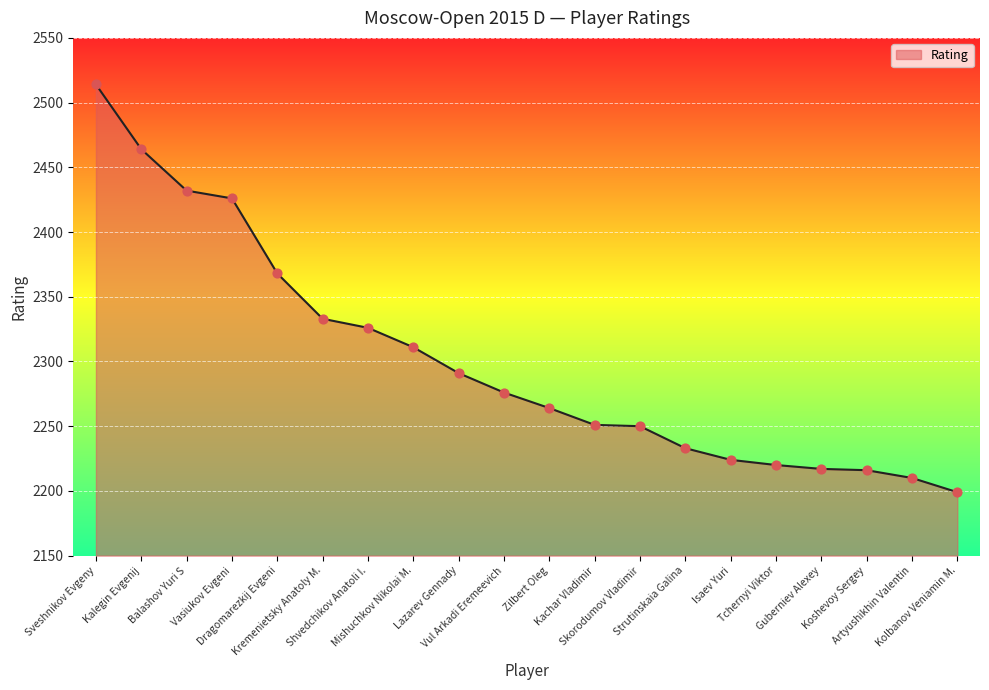

What is the ratio of the value at Zilbert Oleg to the value at Vasiukov Evgeni?

0.9